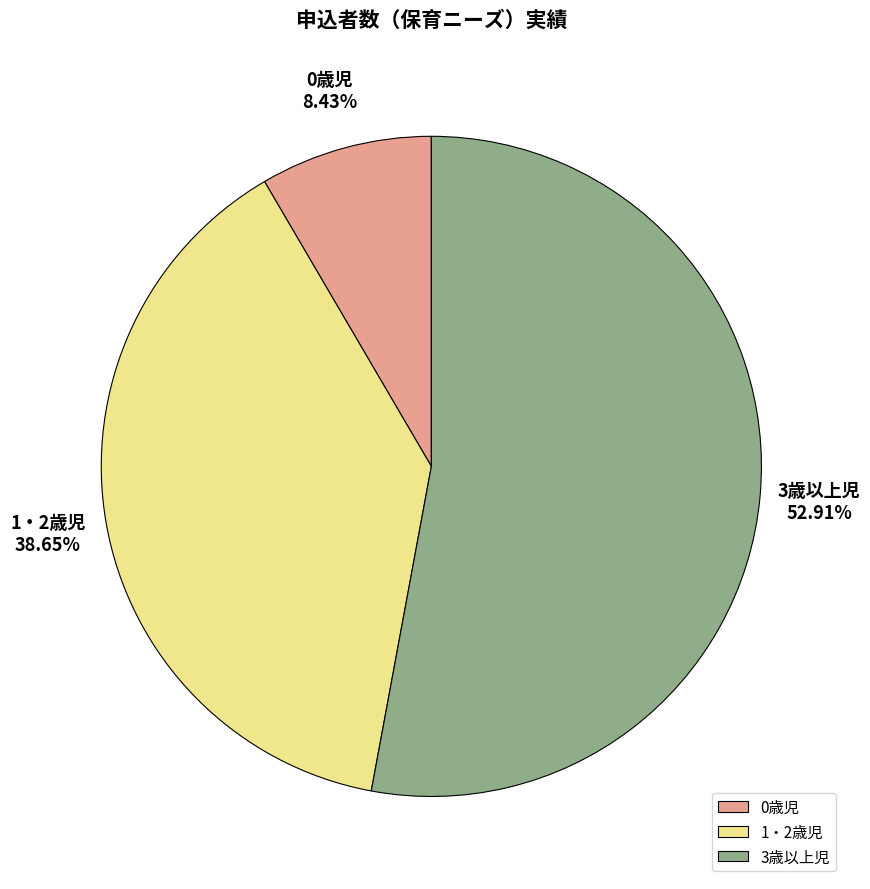

To the nearest percent, what portion does 1・2歳児 represent?

39%